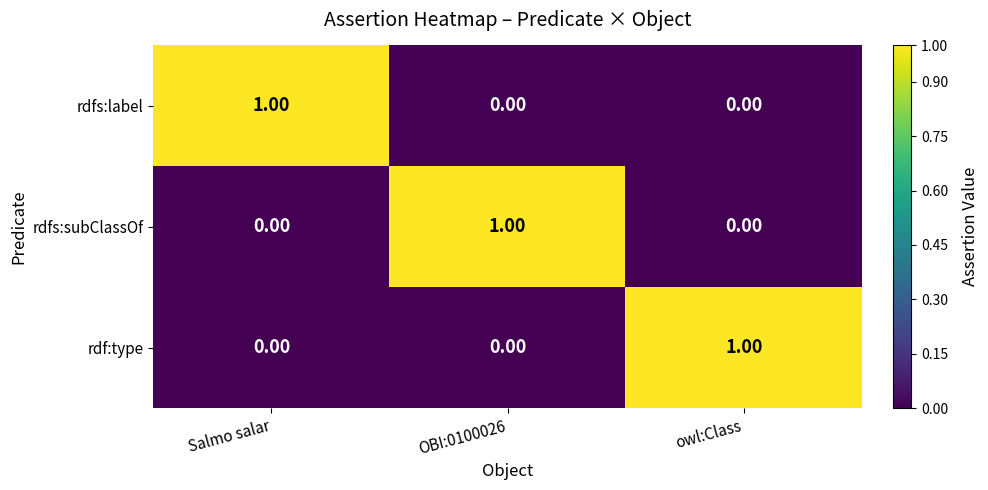

At how many categories does at least one series exceed 0?

3